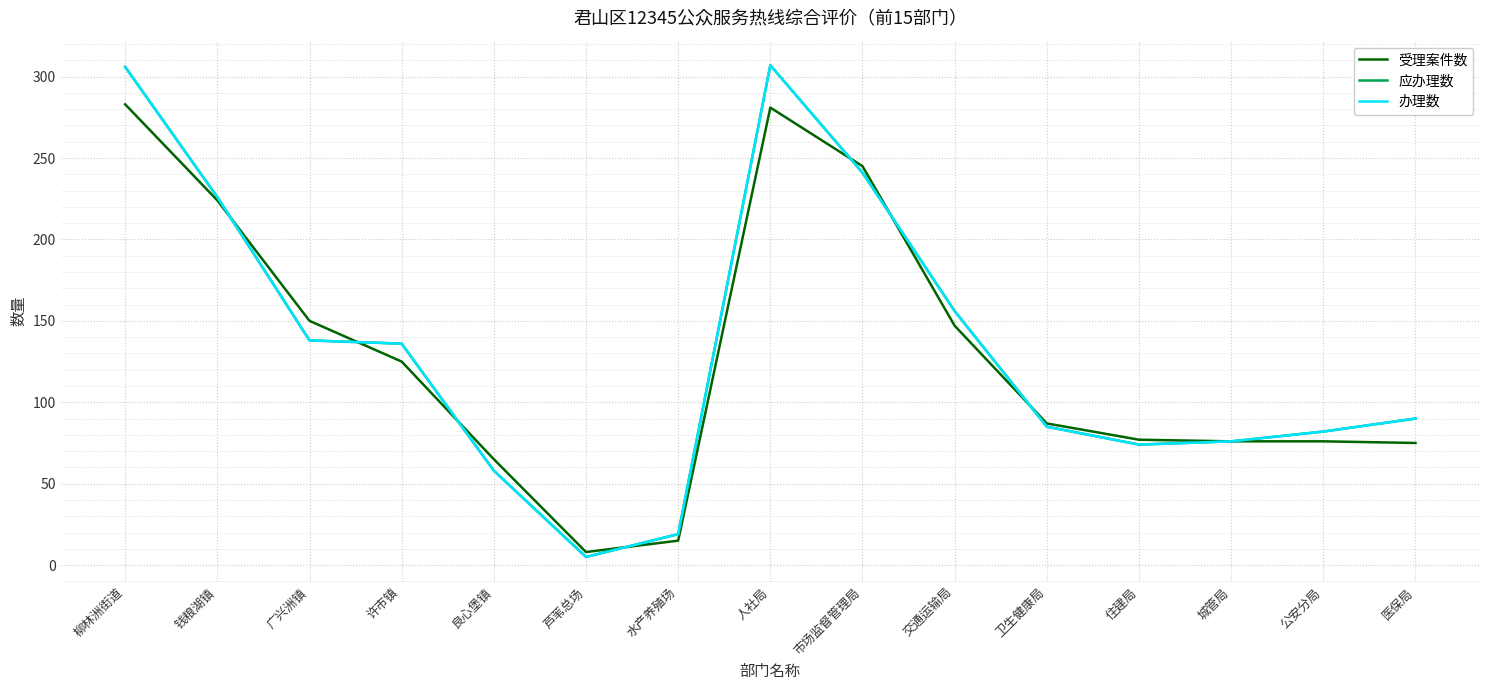

At which label does 应办理数 reach its peak?

人社局